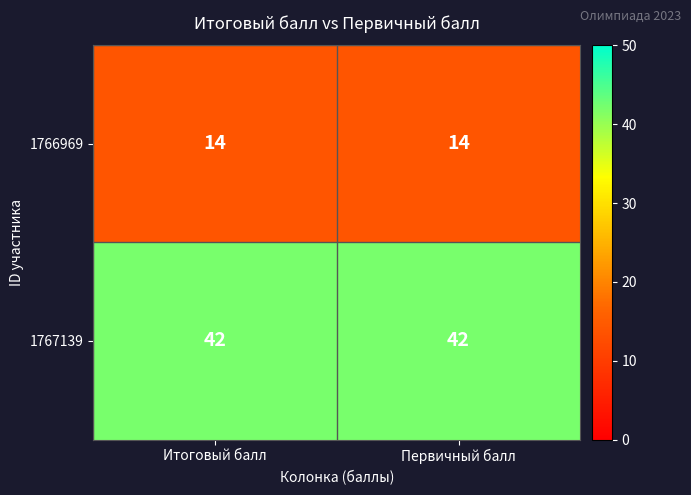

What is the difference between the highest and lowest values at Итоговый балл?

28